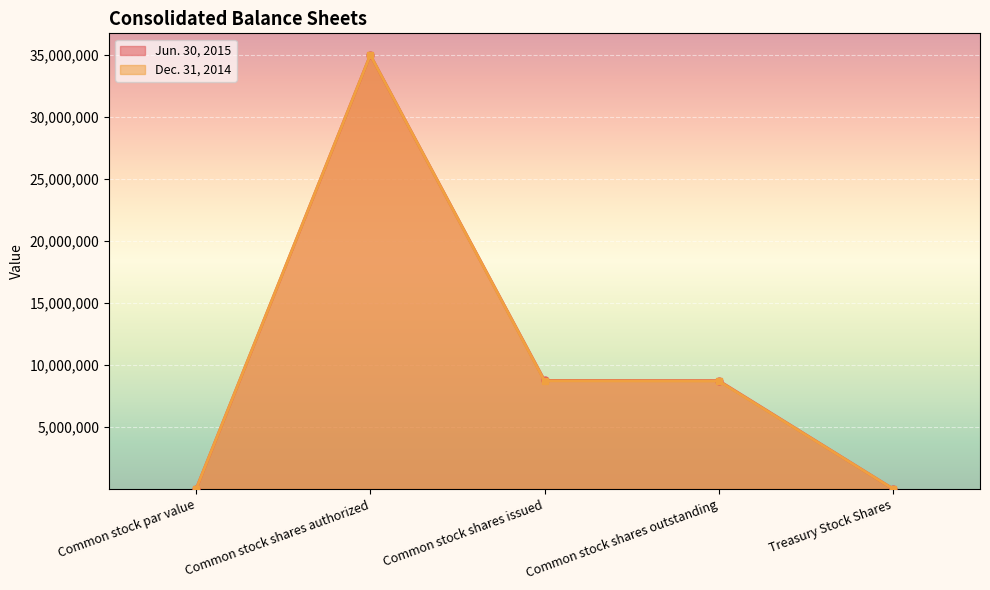

What is the label of the 1st point from the right?

Treasury Stock Shares